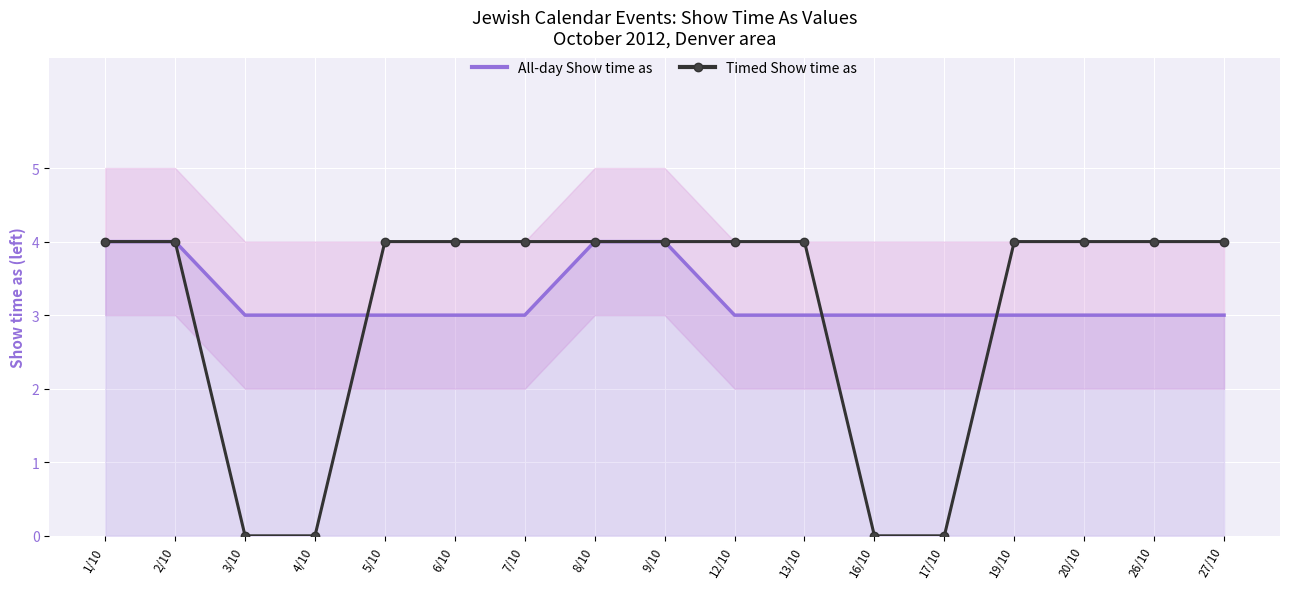

Which label corresponds to the largest value in the chart?

1/10